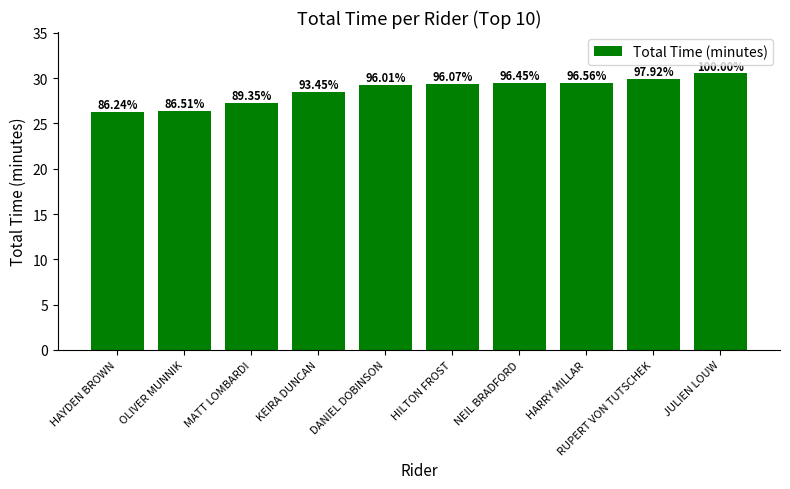

Reading left to right, transcribe all the data shown in this chart.

26.3	26.4	27.3	28.5	29.3	29.3	29.4	29.5	29.9	30.5